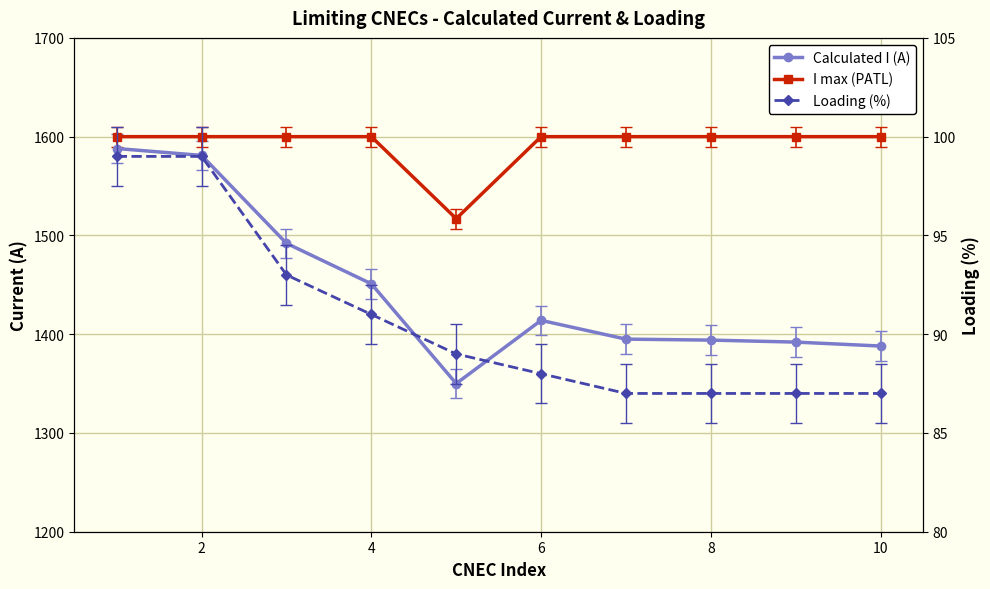

Count the number of data series in this chart.

3